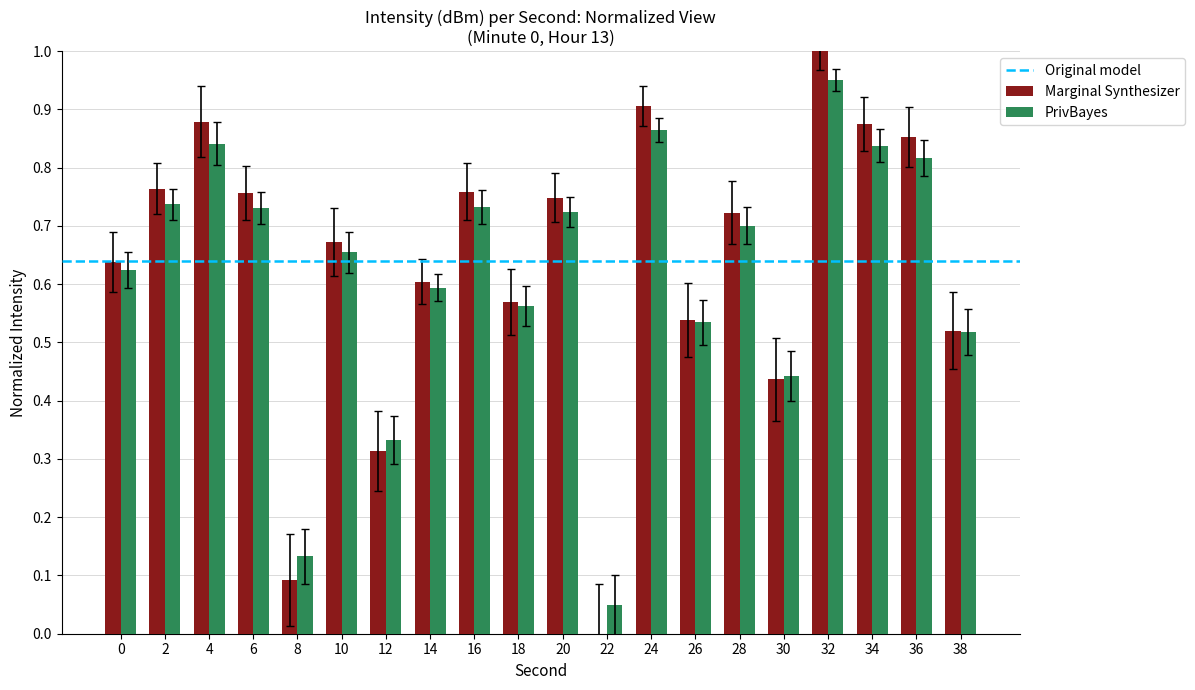

Which series changed the most between 26 and 28?

Marginal Synthesizer